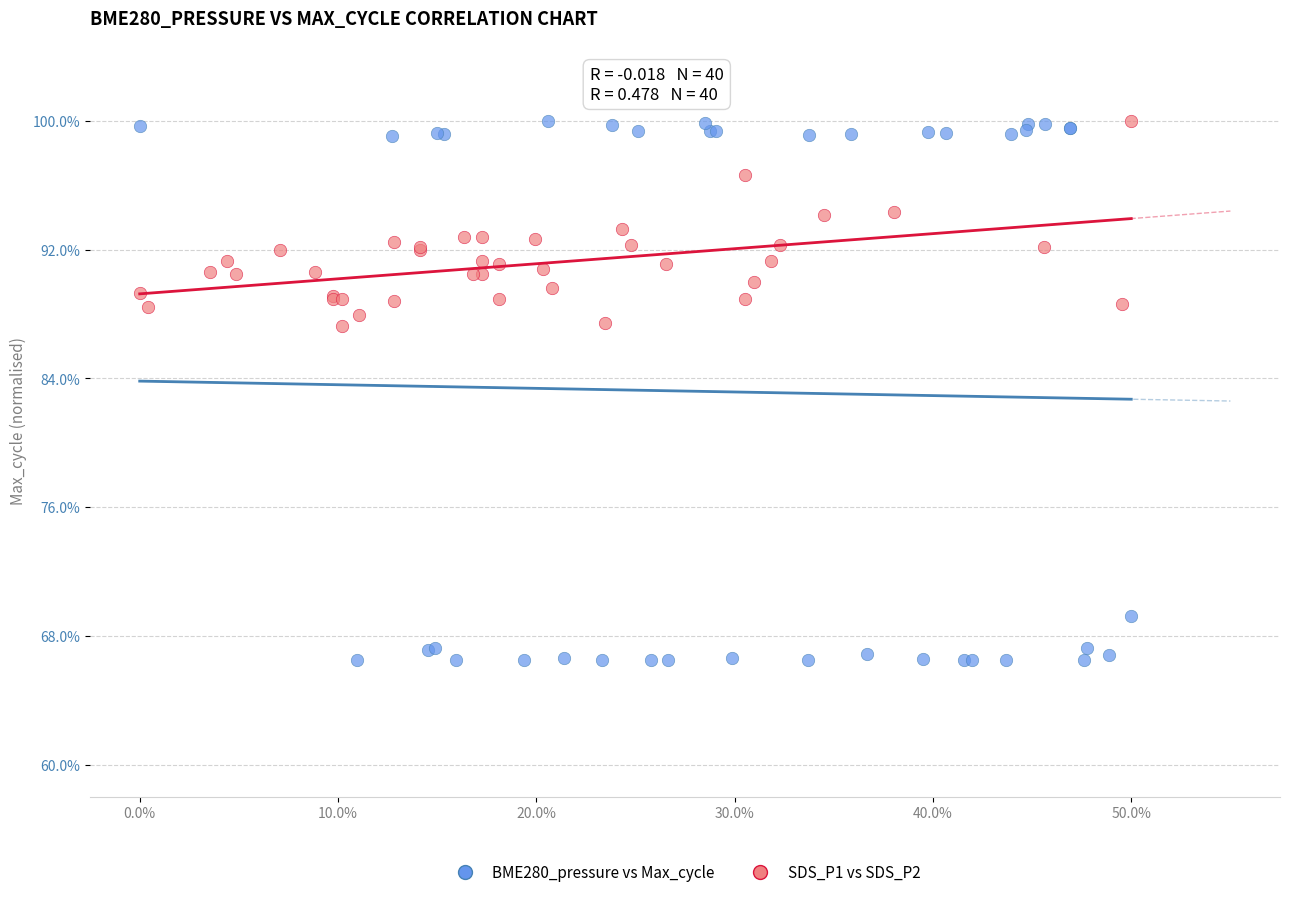

Which series has the widest spread of Y values?

BME280_pressure vs Max_cycle